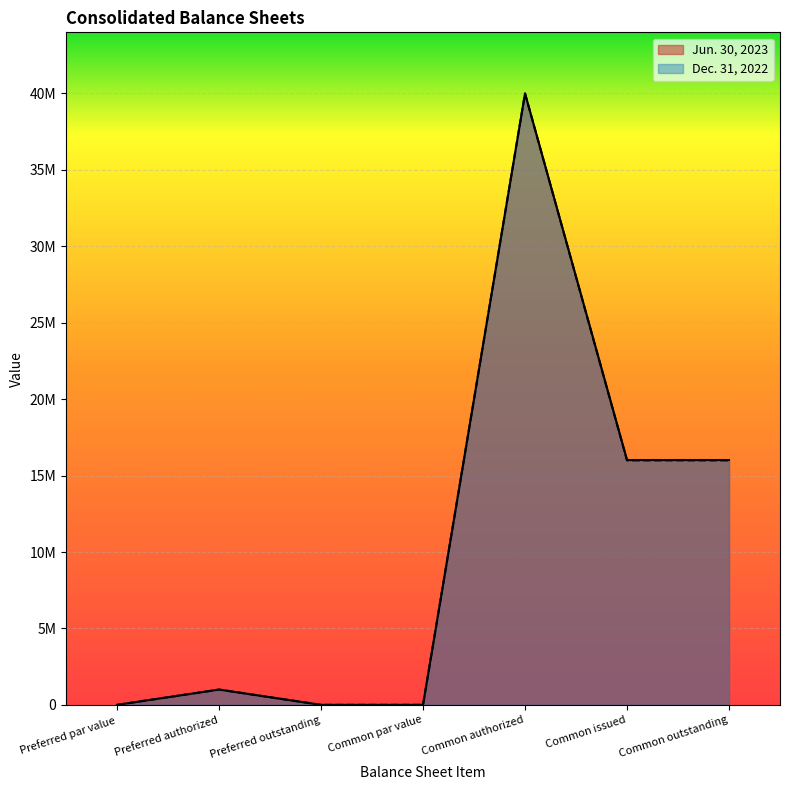

What is the difference between the maximum and minimum values in the Jun. 30, 2023 series?

40000000